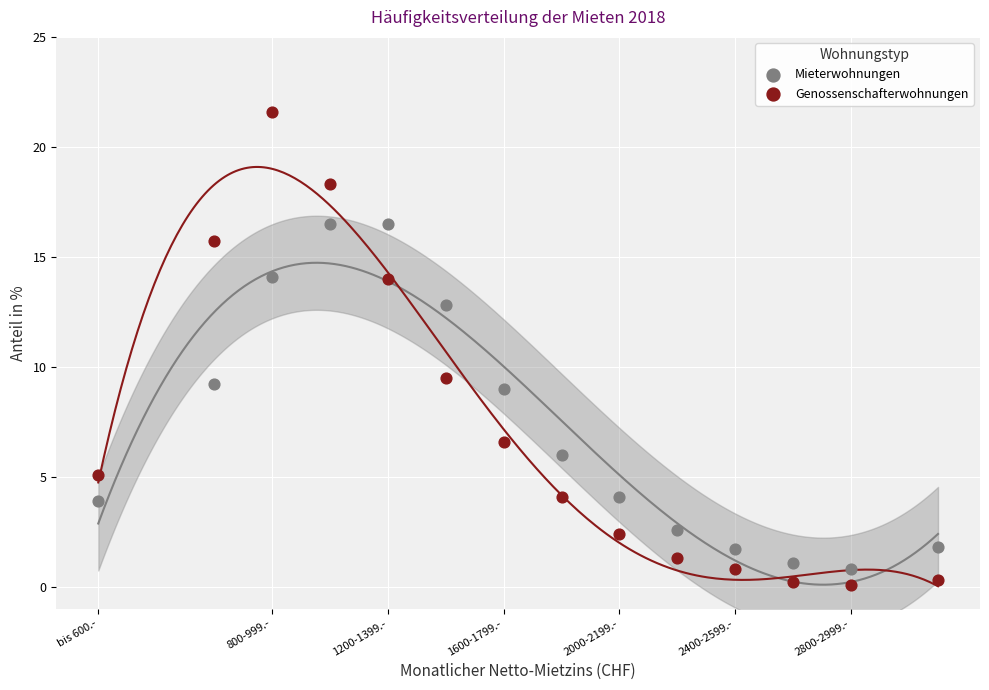

What is the X range (max minus min) for the scatter plot?

2900.0